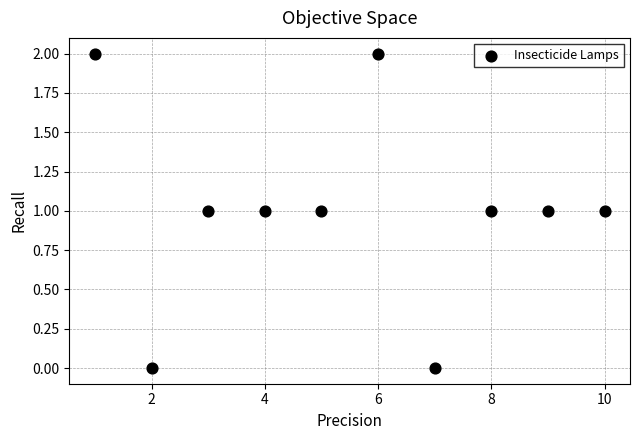

What is the range of X values (max minus min)?

9